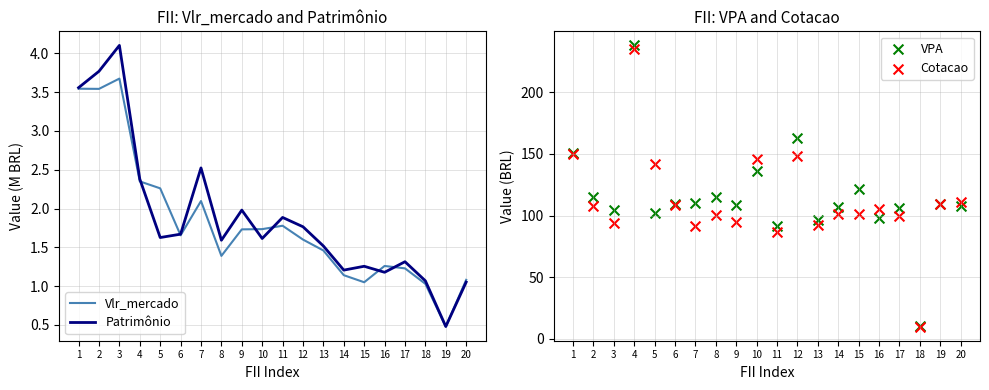

Is the value of Cotacao at 7 greater than the value of VPA at 8?

No